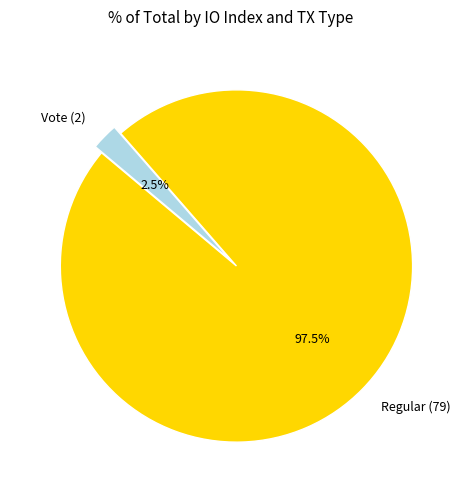

Which has a higher value, Vote (2) or Regular (79)?

Regular (79)